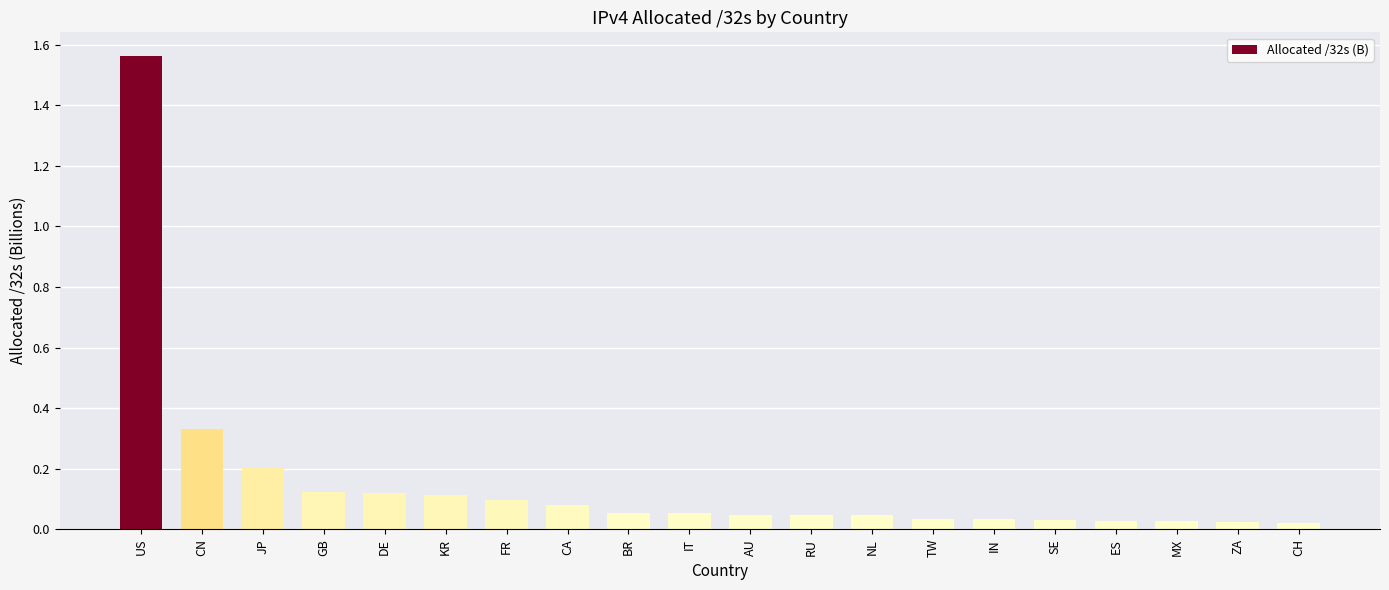

Is it true that the value at KR is 0.2?

False